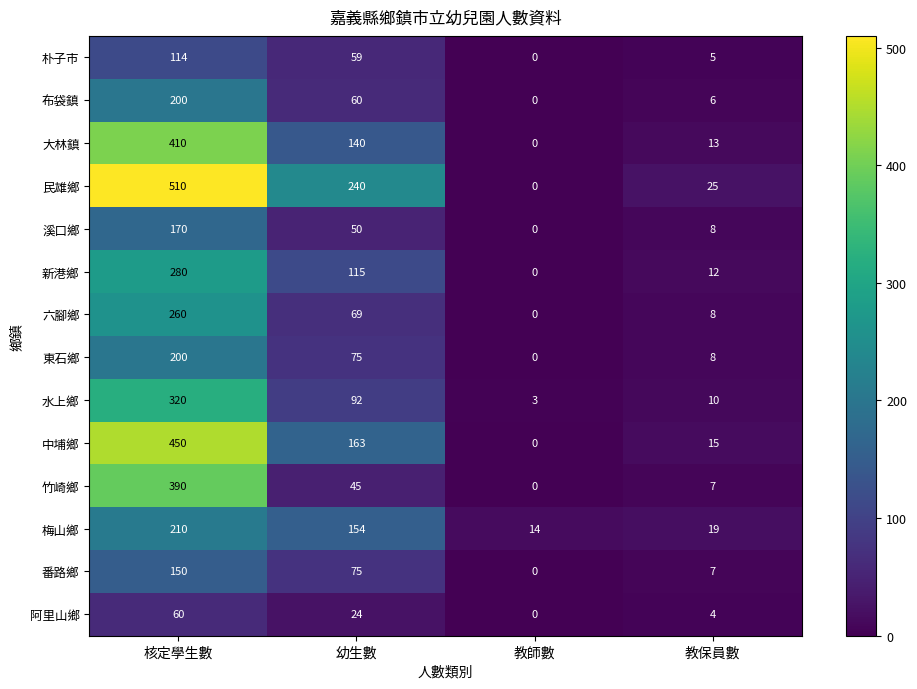

At which label is 東石鄉 closest to 100?

幼生數